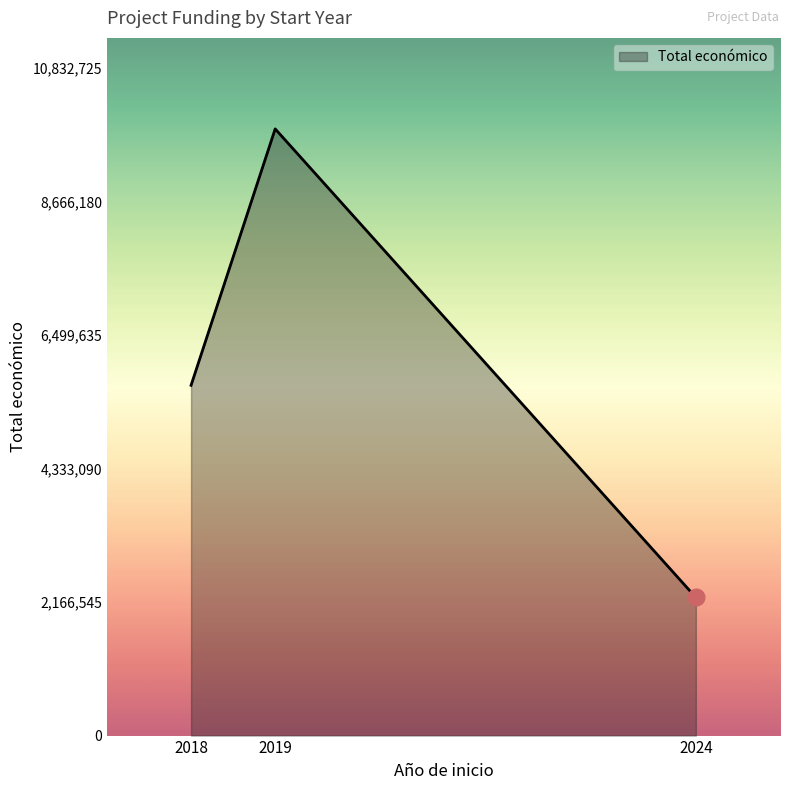

What is the minimum value shown in the chart?

2241611